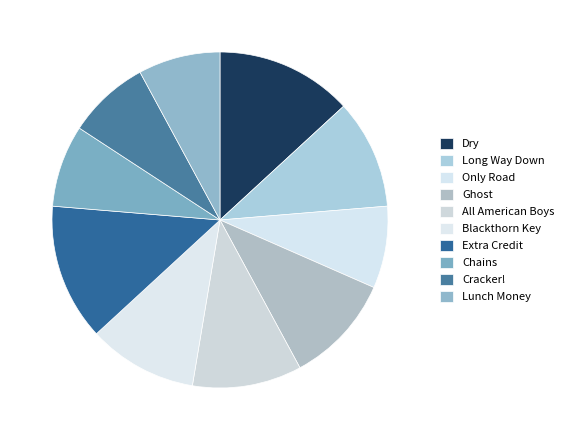

What percentage do Cracker! and Long Way Down together represent?

18.4%